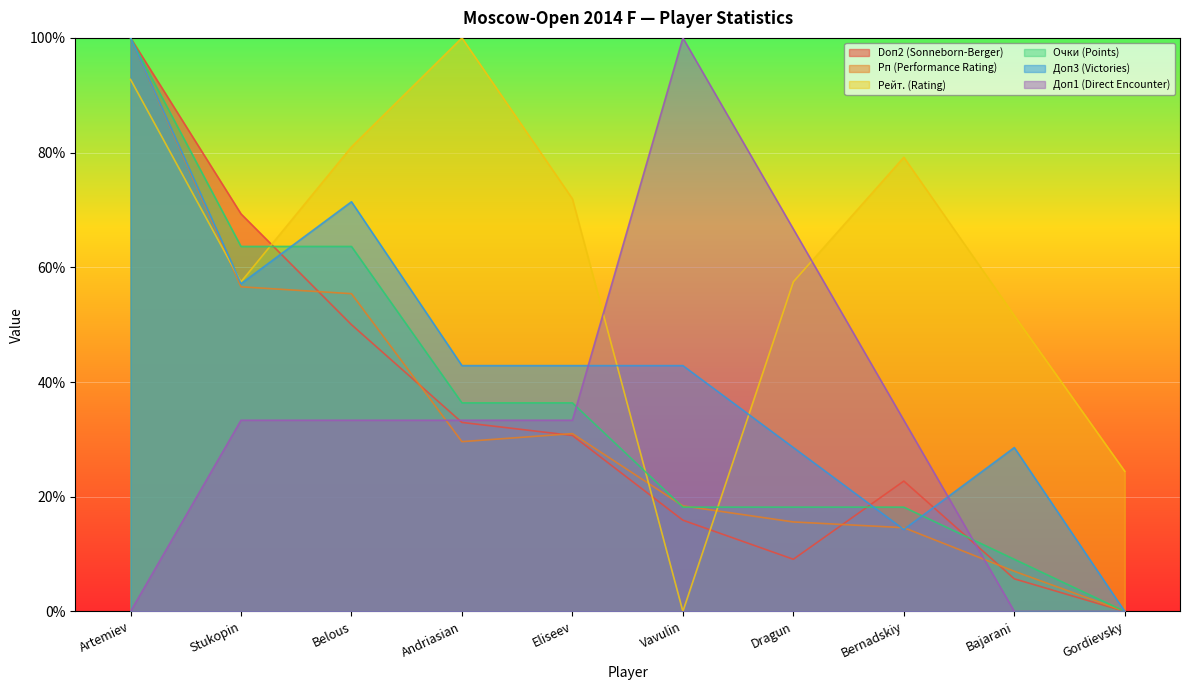

Is the value of Рейт. (Rating) at Artemiev greater than the value of Доп1 (Direct Encounter) at Stukopin?

Yes